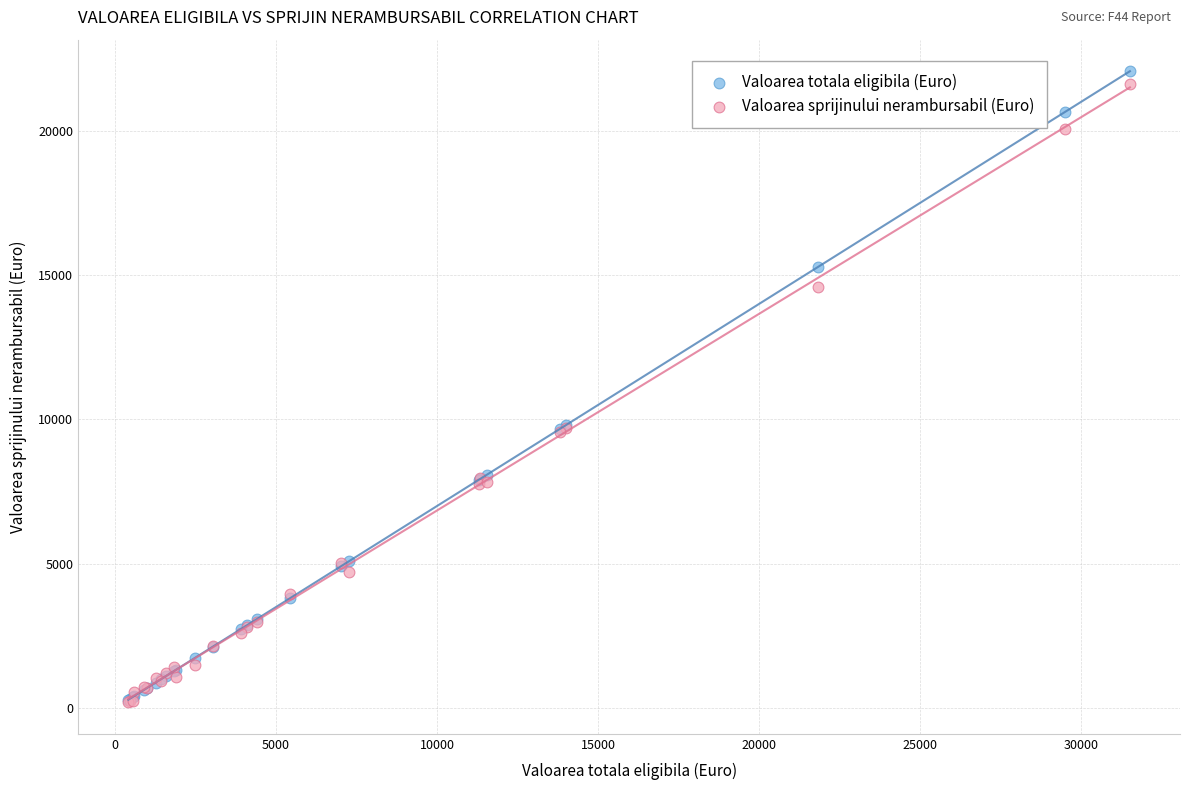

What are all the series names shown in the legend?

Valoarea totala eligibila (Euro), Valoarea sprijinului nerambursabil (Euro)